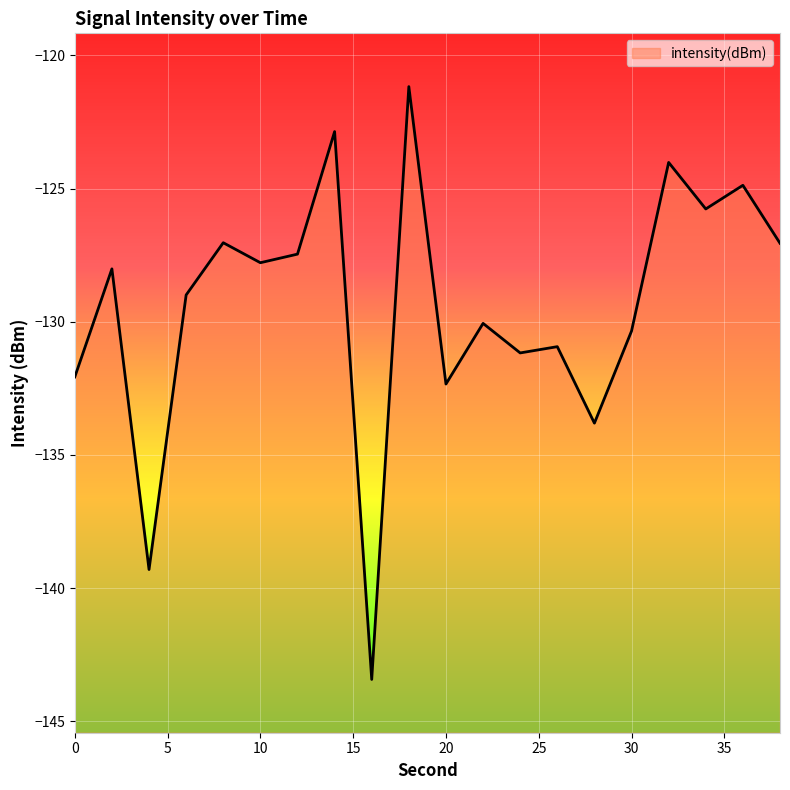

What is the difference between the second highest and minimum values?

20.6